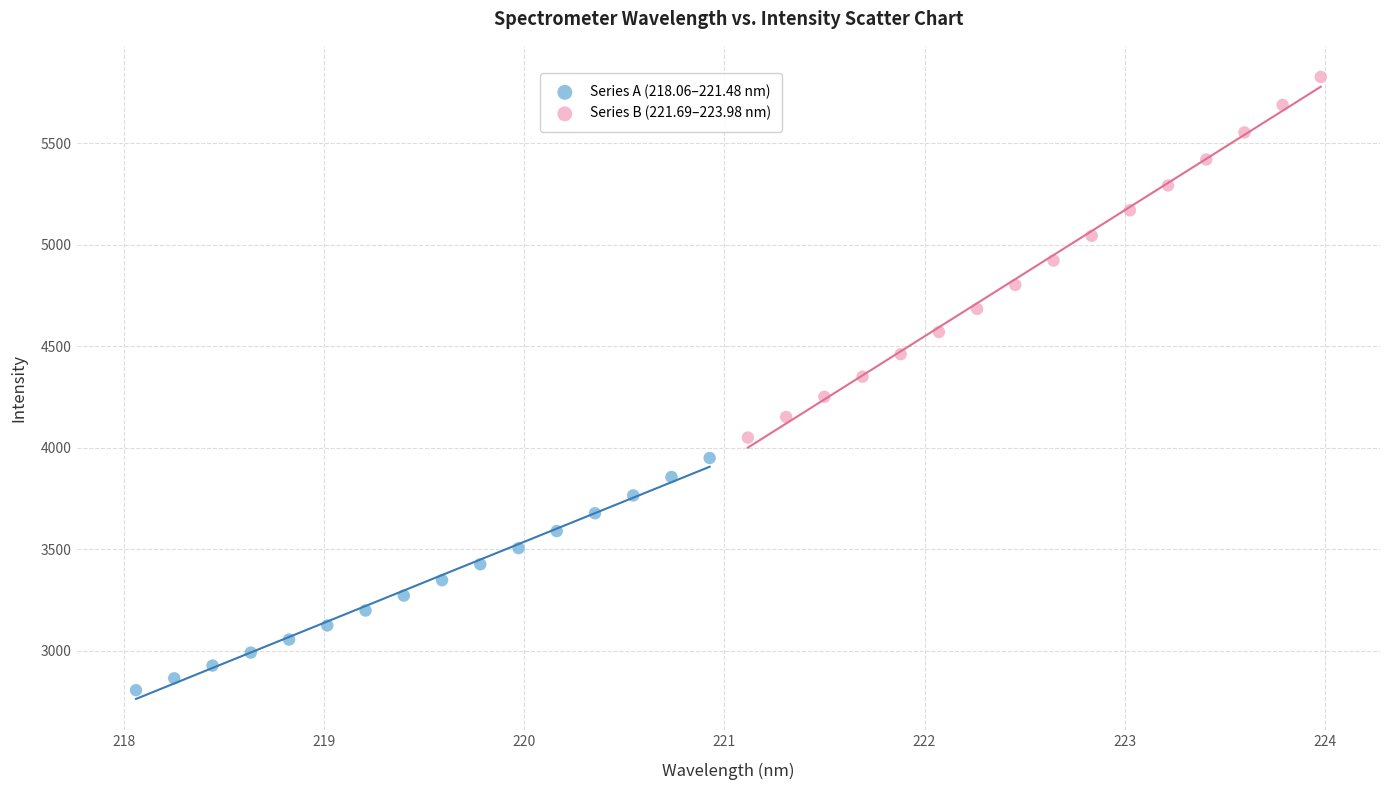

Which series contains the highest Y value?

Series B (221.69–223.98 nm)